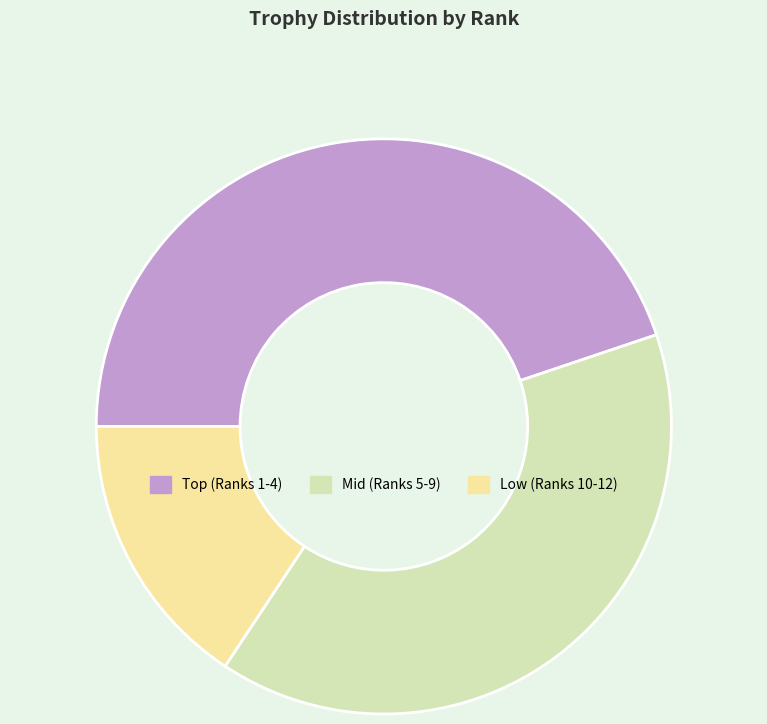

The Mid (Ranks 5-9) slice represents 53% of the pie. True or false?

False